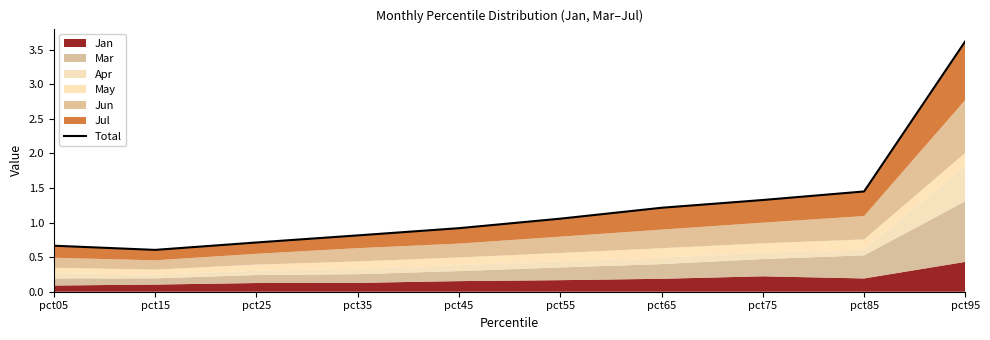

How many values exceed 1?

5